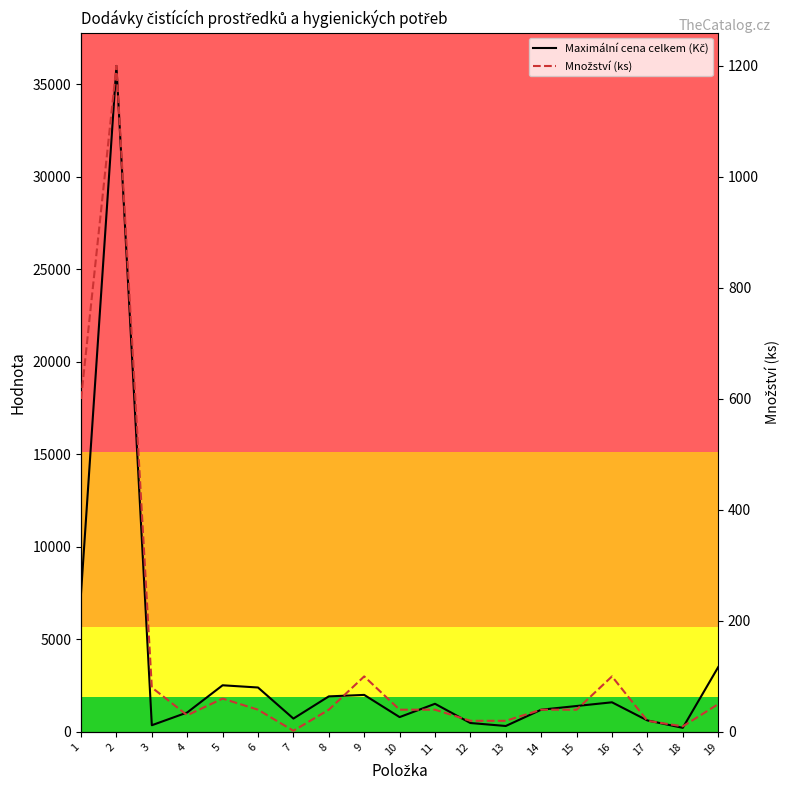

What is the average value of the Maximální cena celkem (Kč) series?

3481